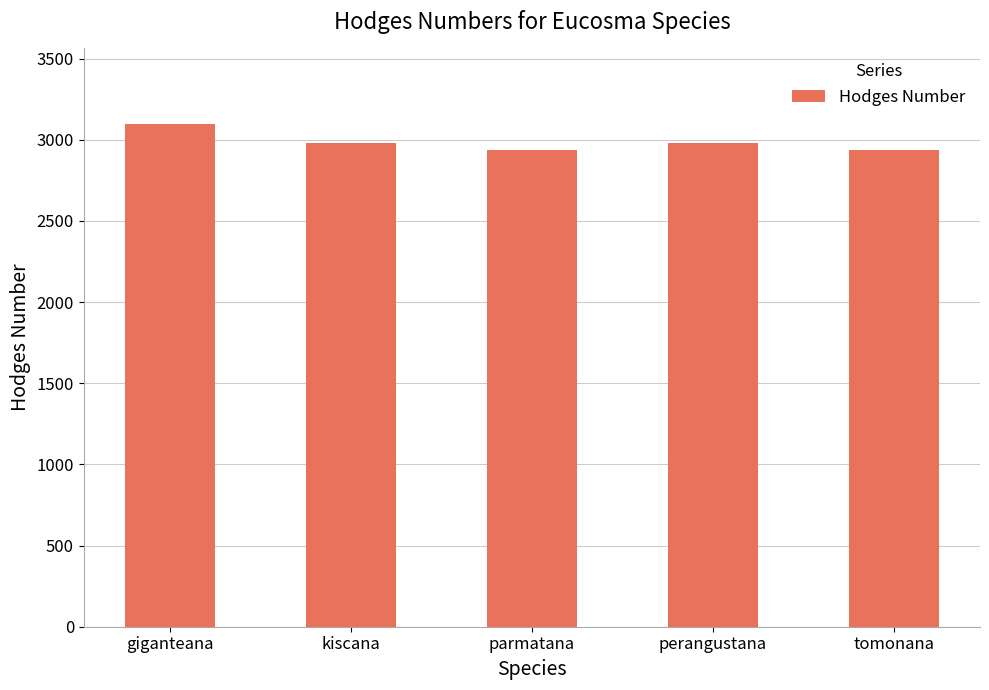

Which label corresponds to the largest value in the chart?

giganteana